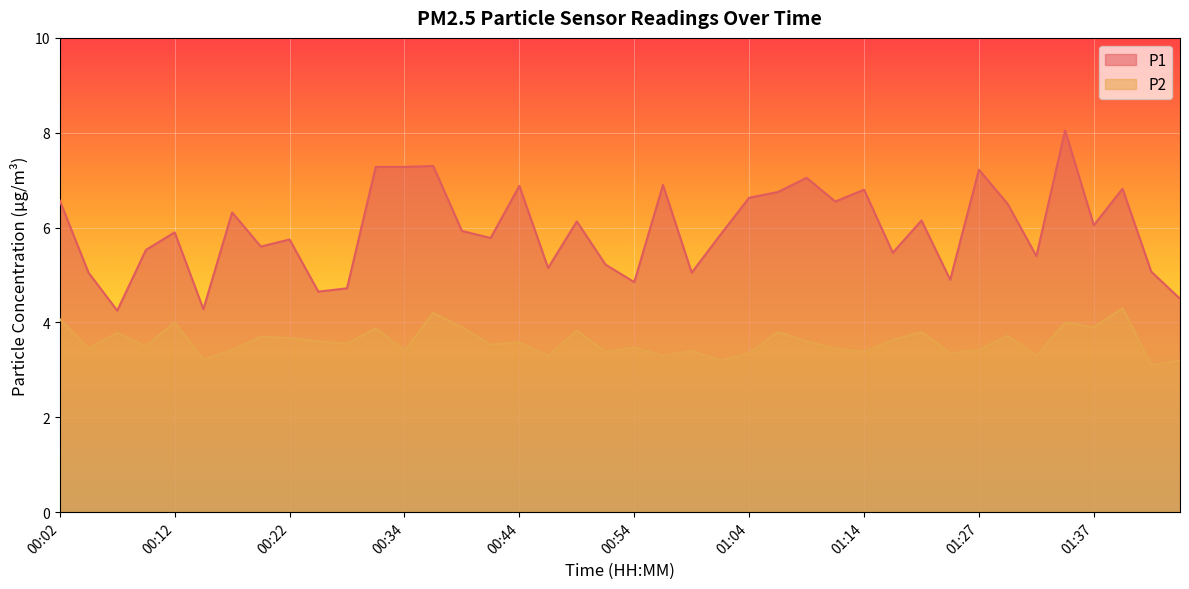

Reading left to right, transcribe all the data shown in this chart.

P1: 6.6	5.0	4.2	5.5	5.9	4.3	6.3	5.6	5.8	4.7	4.7	7.3	7.3	7.3	5.9	5.8	6.9	5.2	6.1	5.2	4.8	6.9	5.0	5.8	6.6	6.8	7.0	6.5	6.8	5.5	6.2	4.9	7.2	6.5	5.4	8.1	6.0	6.8	5.1	4.5
P2: 4.1	3.5	3.8	3.5	4.0	3.2	3.4	3.7	3.7	3.6	3.5	3.9	3.4	4.2	3.9	3.5	3.6	3.3	3.8	3.4	3.5	3.3	3.4	3.2	3.4	3.8	3.6	3.5	3.4	3.6	3.8	3.4	3.4	3.7	3.3	4.0	3.9	4.3	3.1	3.2